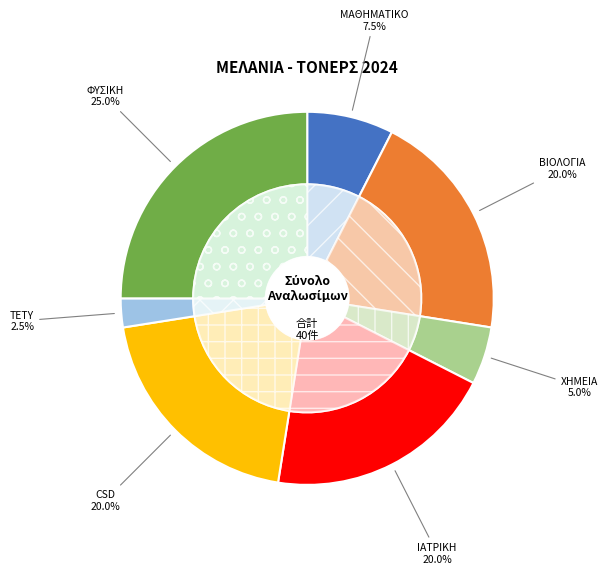

Count the number of slices in the pie.

7